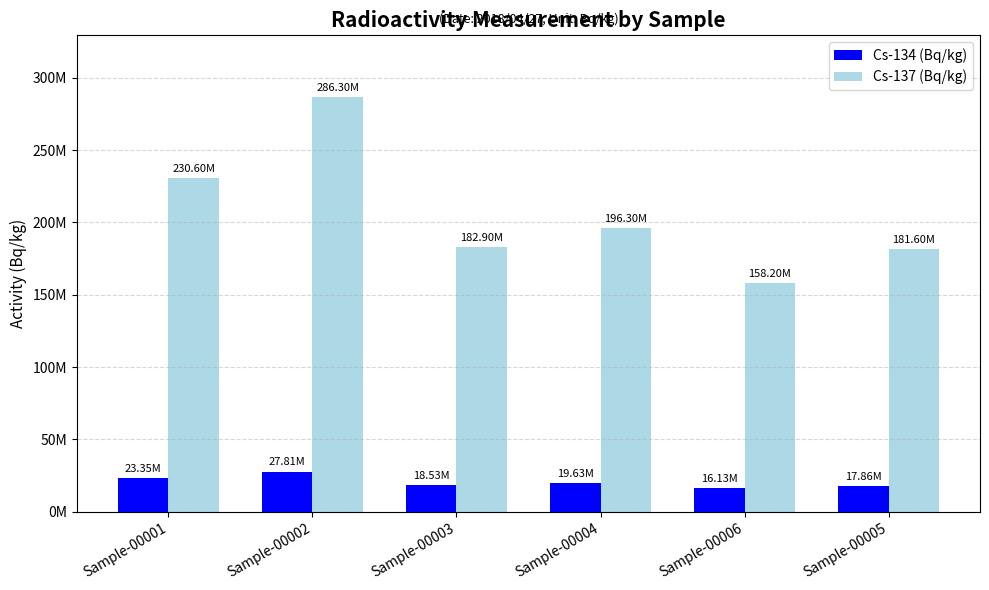

What position from the right is Sample-00004?

3